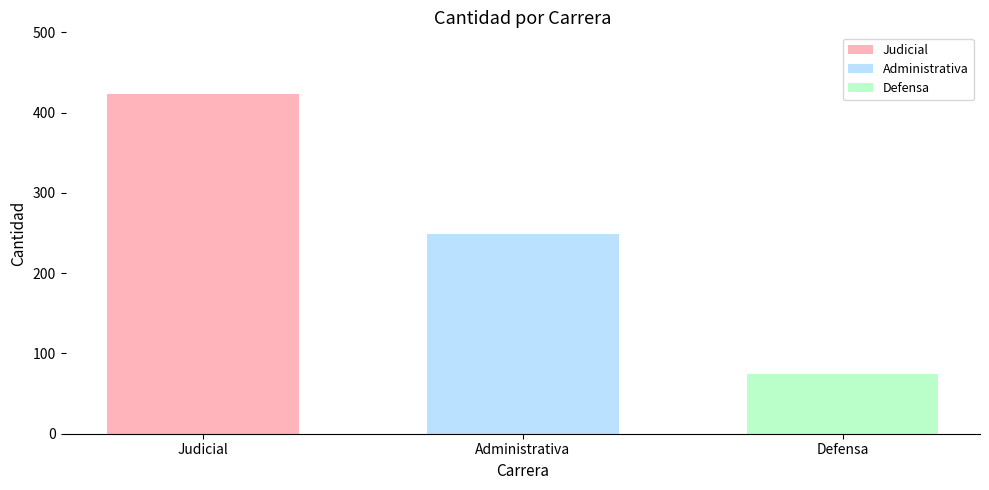

What is the approximate value of Judicial at Administrativa?

423